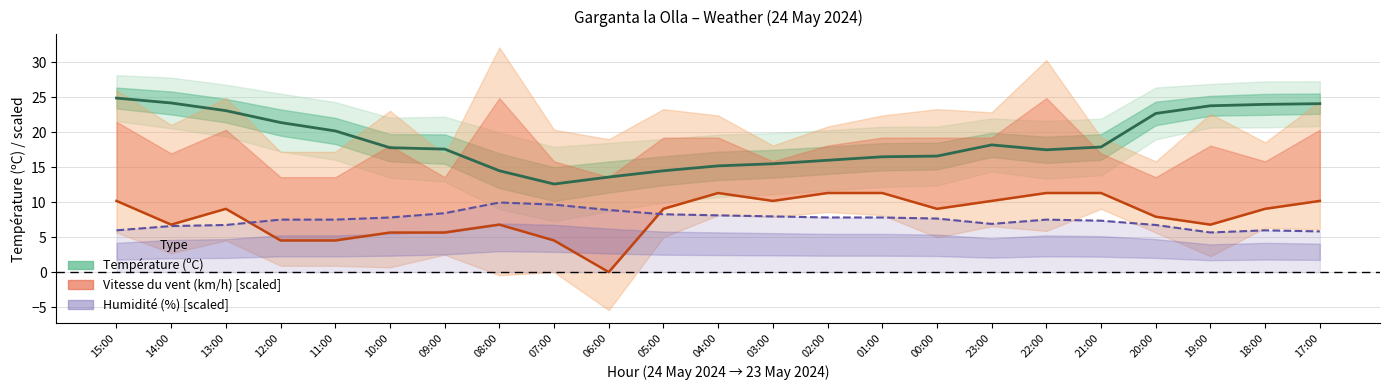

What is the value of the Température (ºC) point at the 1st from the left?

24.9